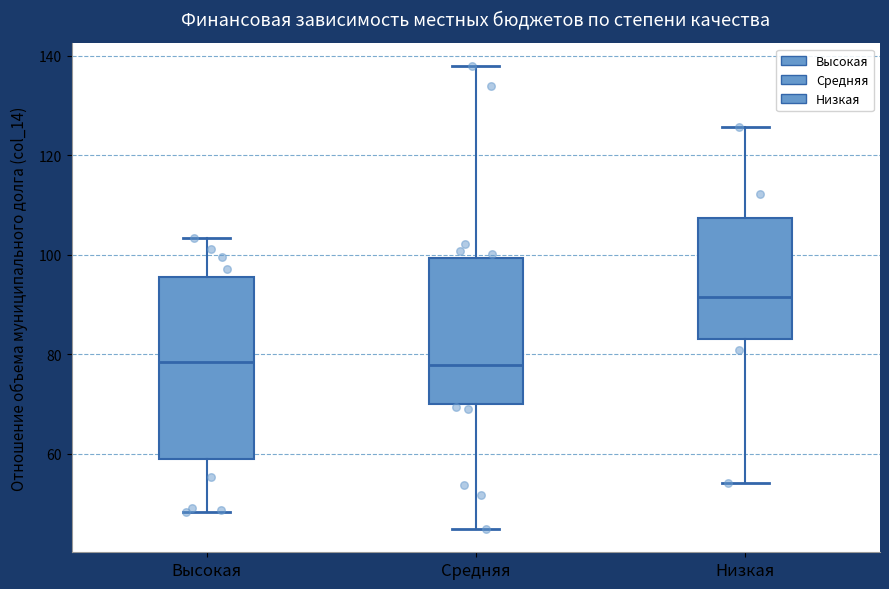

Reading left to right, transcribe this box plot: for each box, give where its median line is, the range the box spans, and where its two whiskers end, as read against the y-axis. The values are not printed on the chart, so give them approximately, as read against the axis.

Высокая: median 78, box 58 to 96, whiskers 48 to 104
Средняя: median 78, box 70 to 100, whiskers 44 to 138
Низкая: median 92, box 84 to 108, whiskers 54 to 126